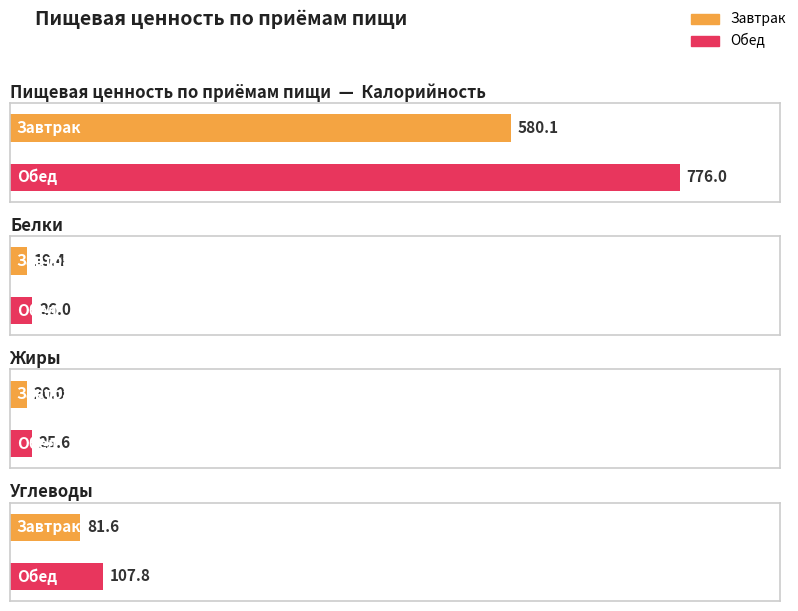

How many groups of bars are there?

2